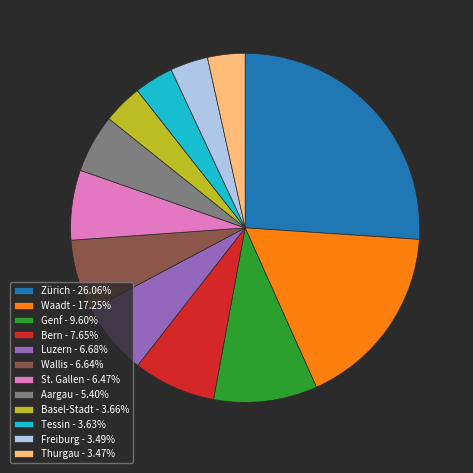

Is there a majority slice in this chart?

No